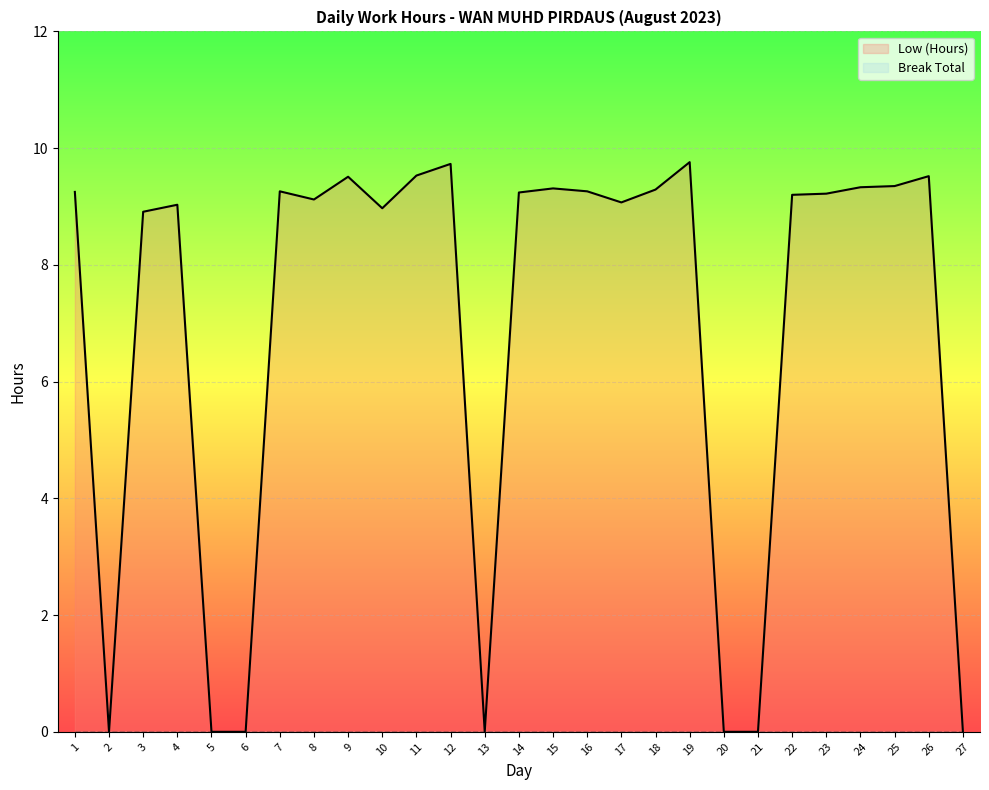

The chart shows a value of 15.8 at 3. True or false?

False